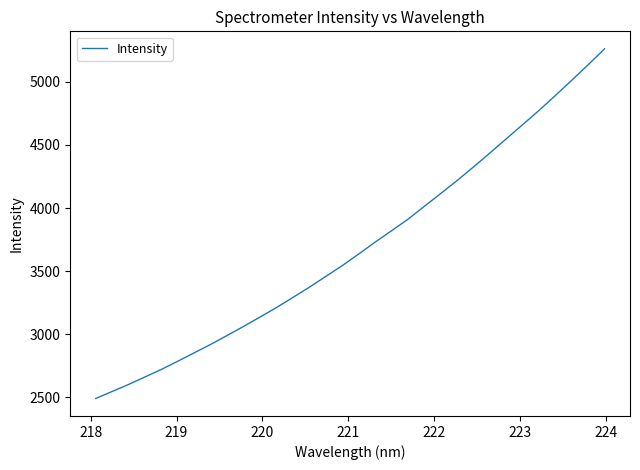

What is the difference between the maximum and minimum values?

2773.8